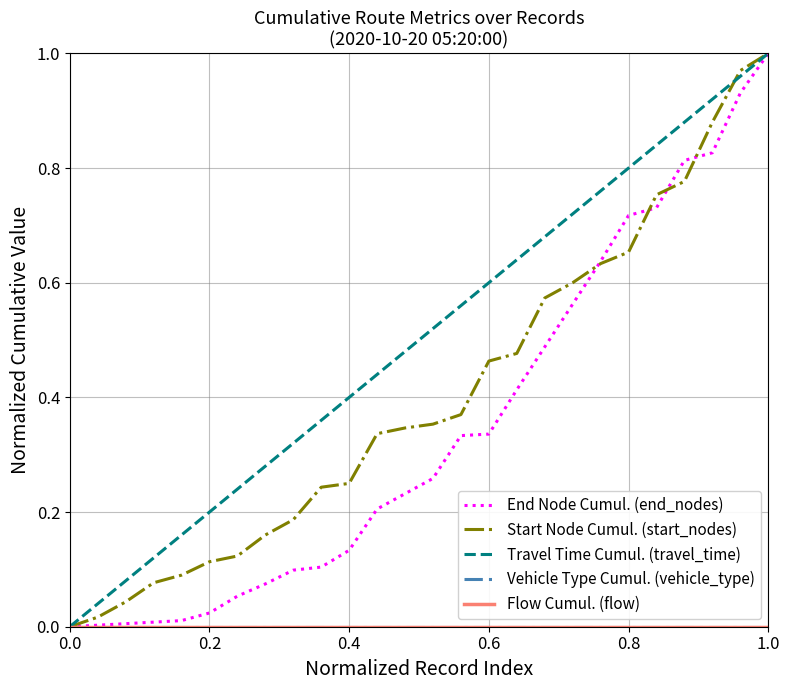

Is this an area chart (filled region under the line)?

No